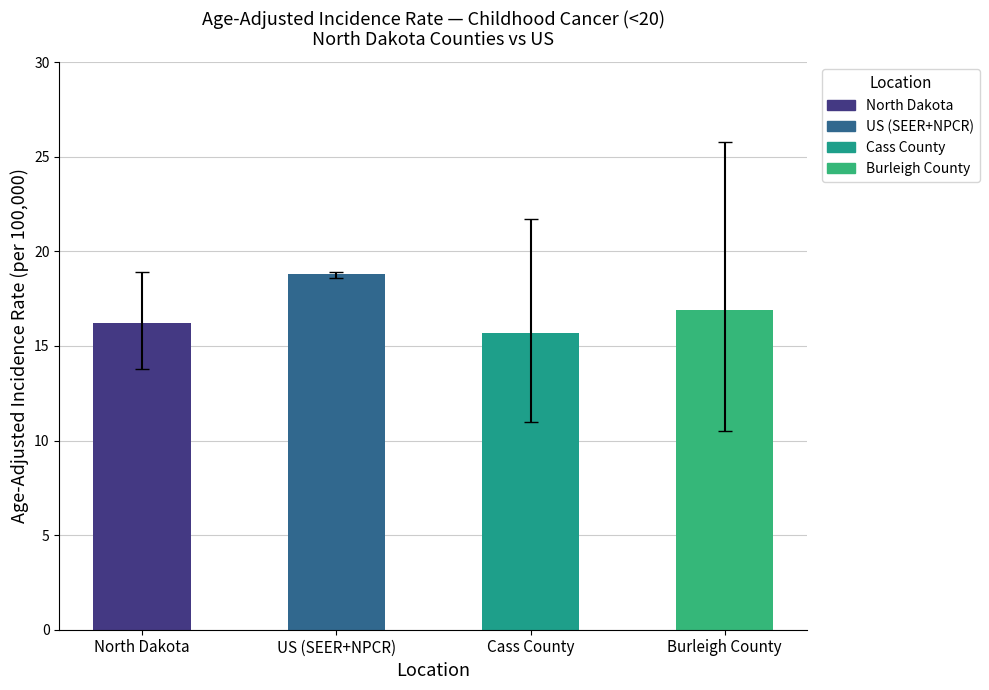

What are all the series names shown in the legend?

North Dakota, US (SEER+NPCR), Cass County, Burleigh County